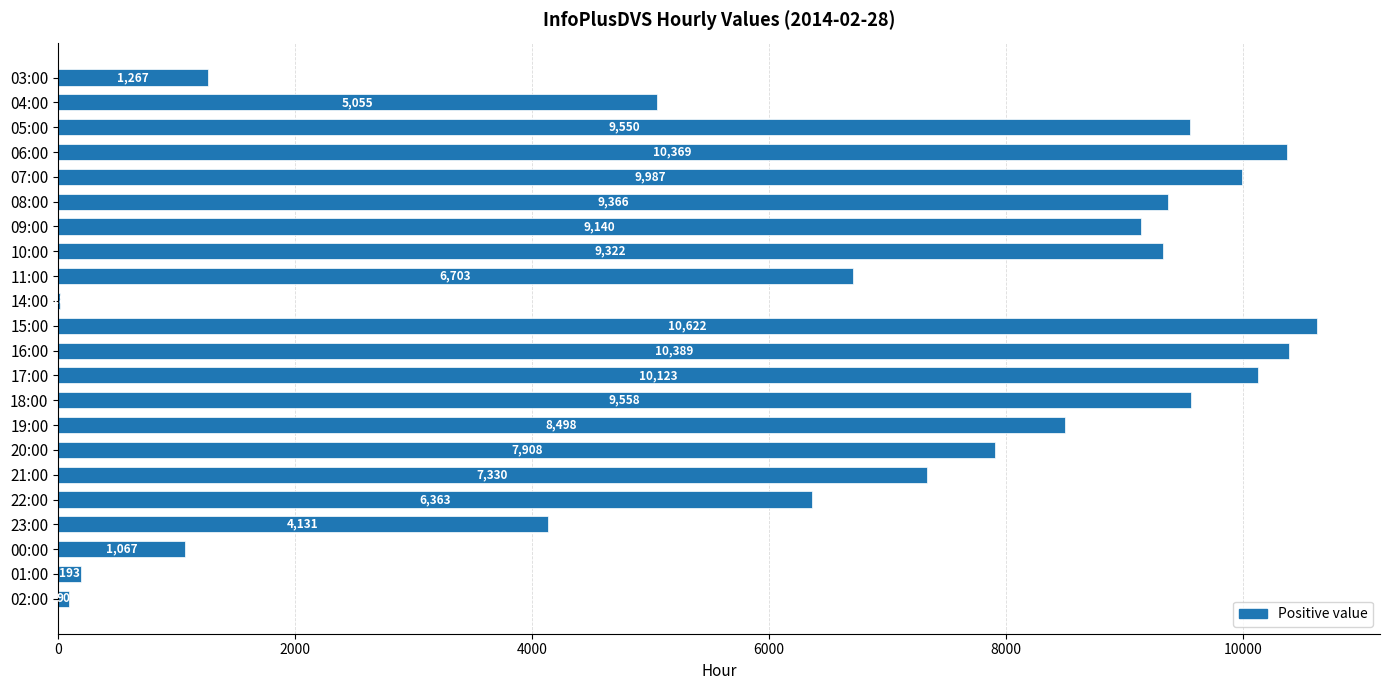

Where is the data nearest to the value 5320?

04:00